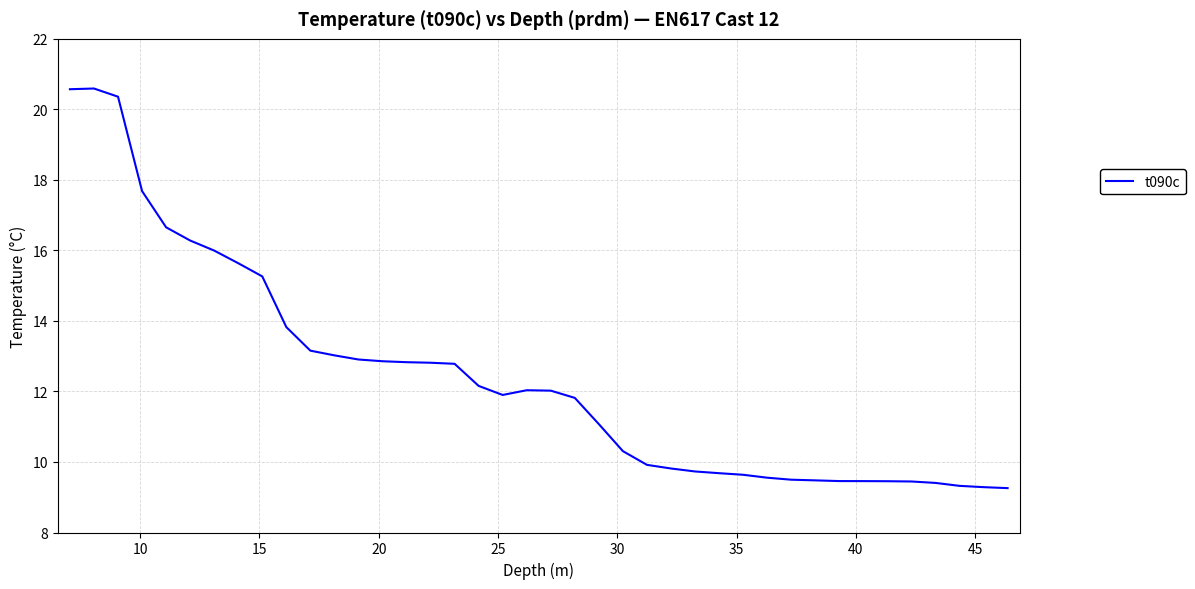

What is the difference between the maximum and minimum values?

11.3